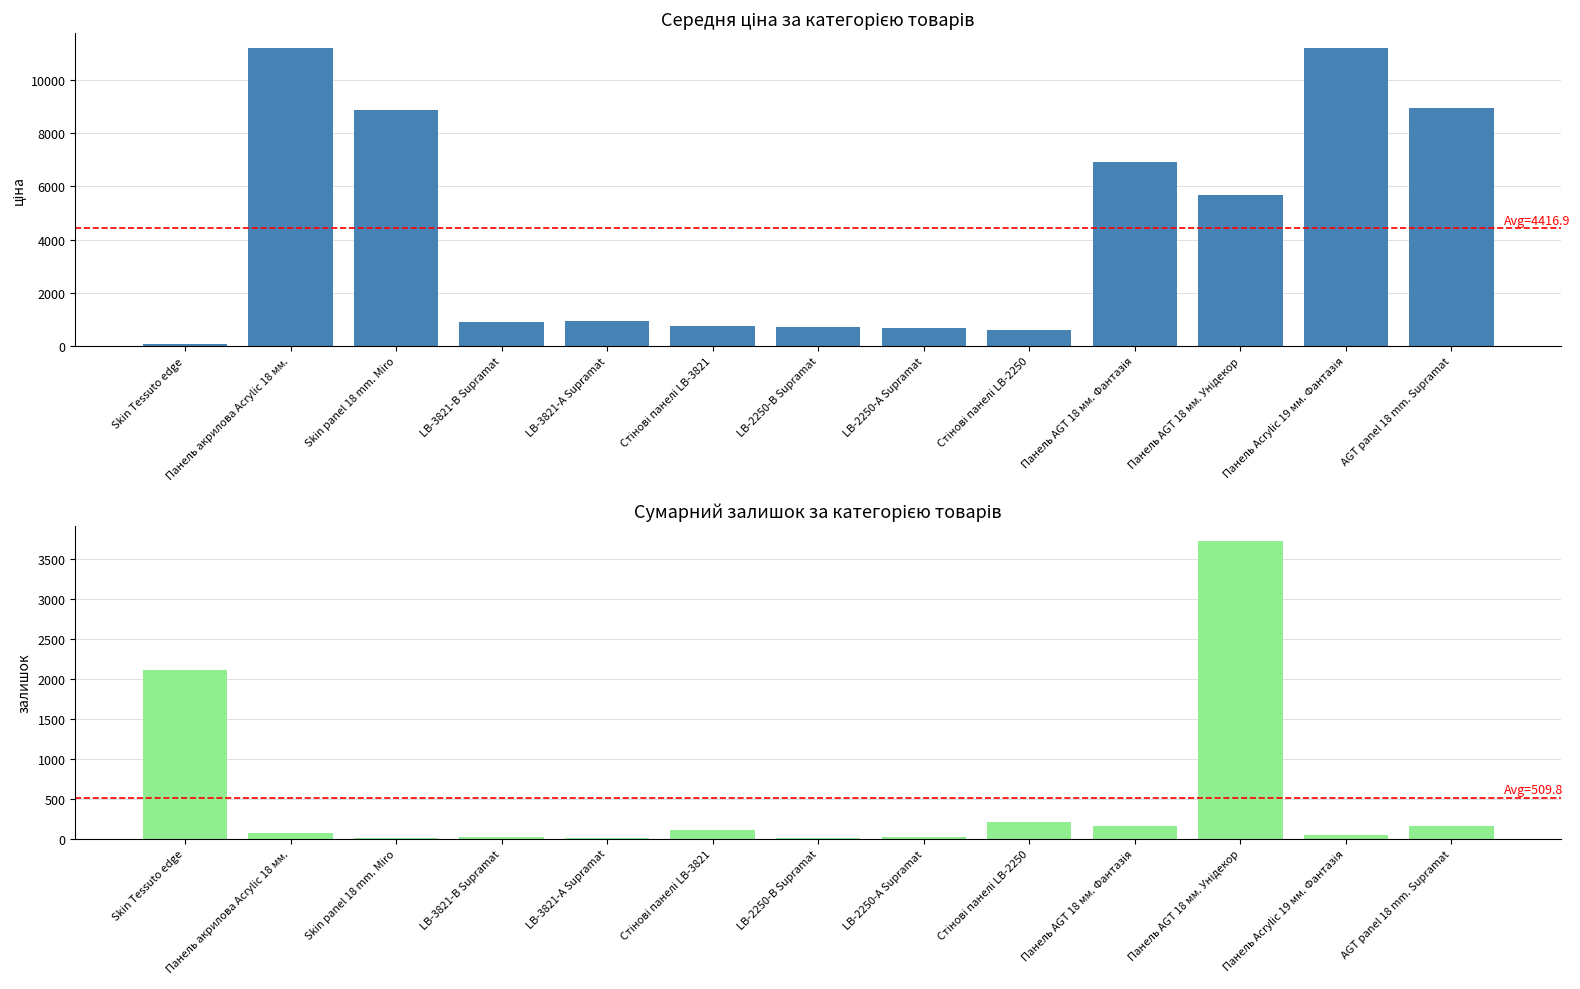

Between AGT panel 18 mm. Supramat and Стінові панелі LB-2250, which is larger?

AGT panel 18 mm. Supramat